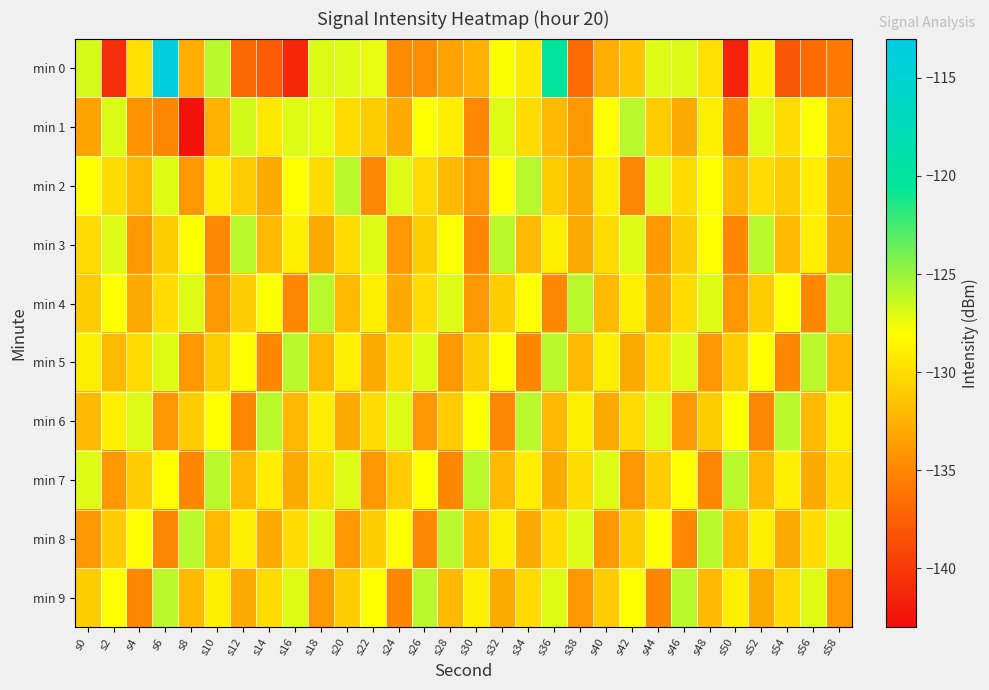

Which category has the highest value across all series?

s6